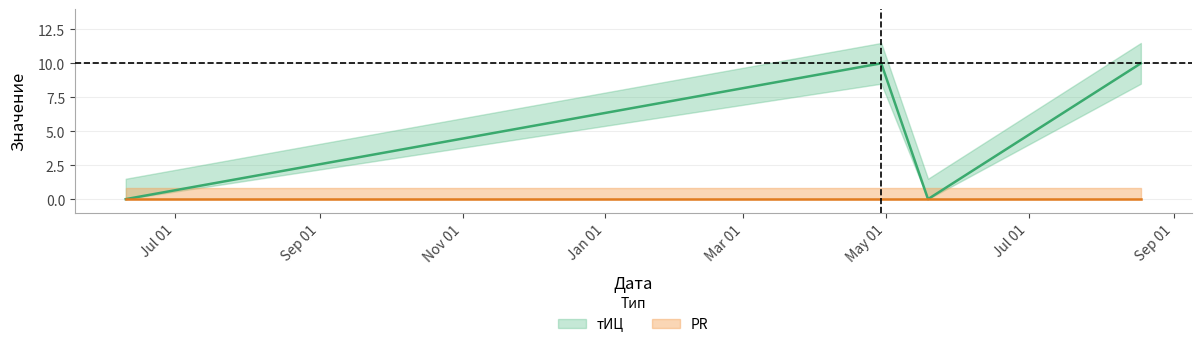

What value does the data have at 2017-04-29?

10